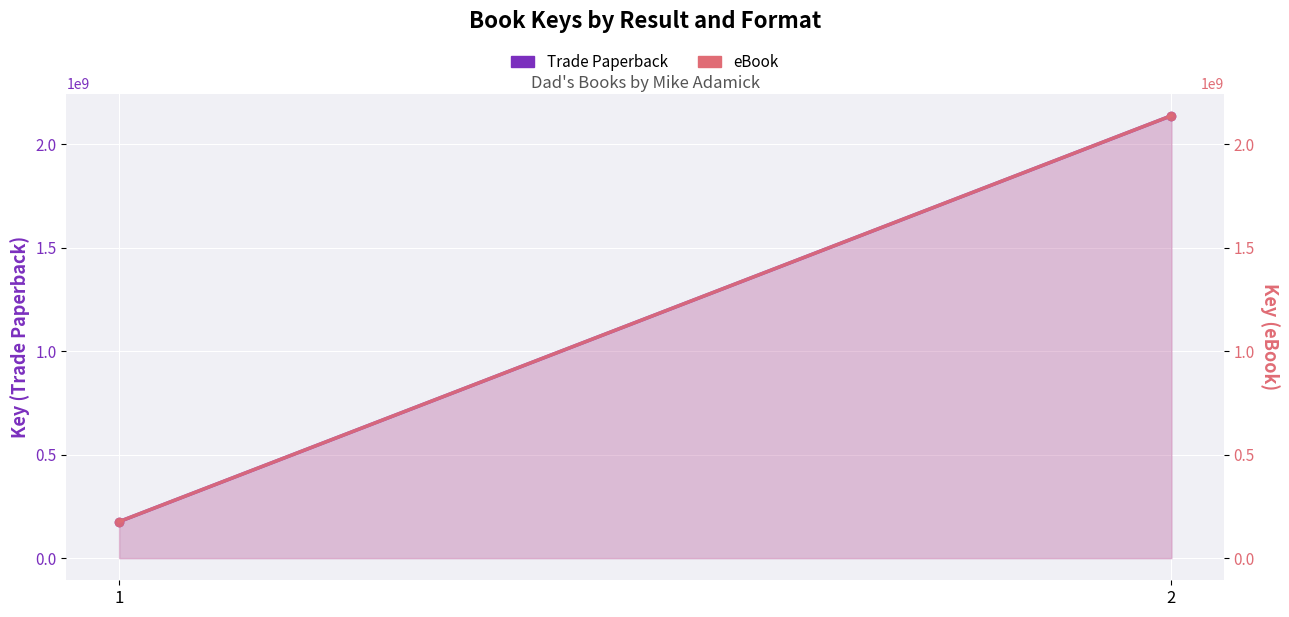

List the series in order of their peak value, highest first.

Trade Paperback, eBook